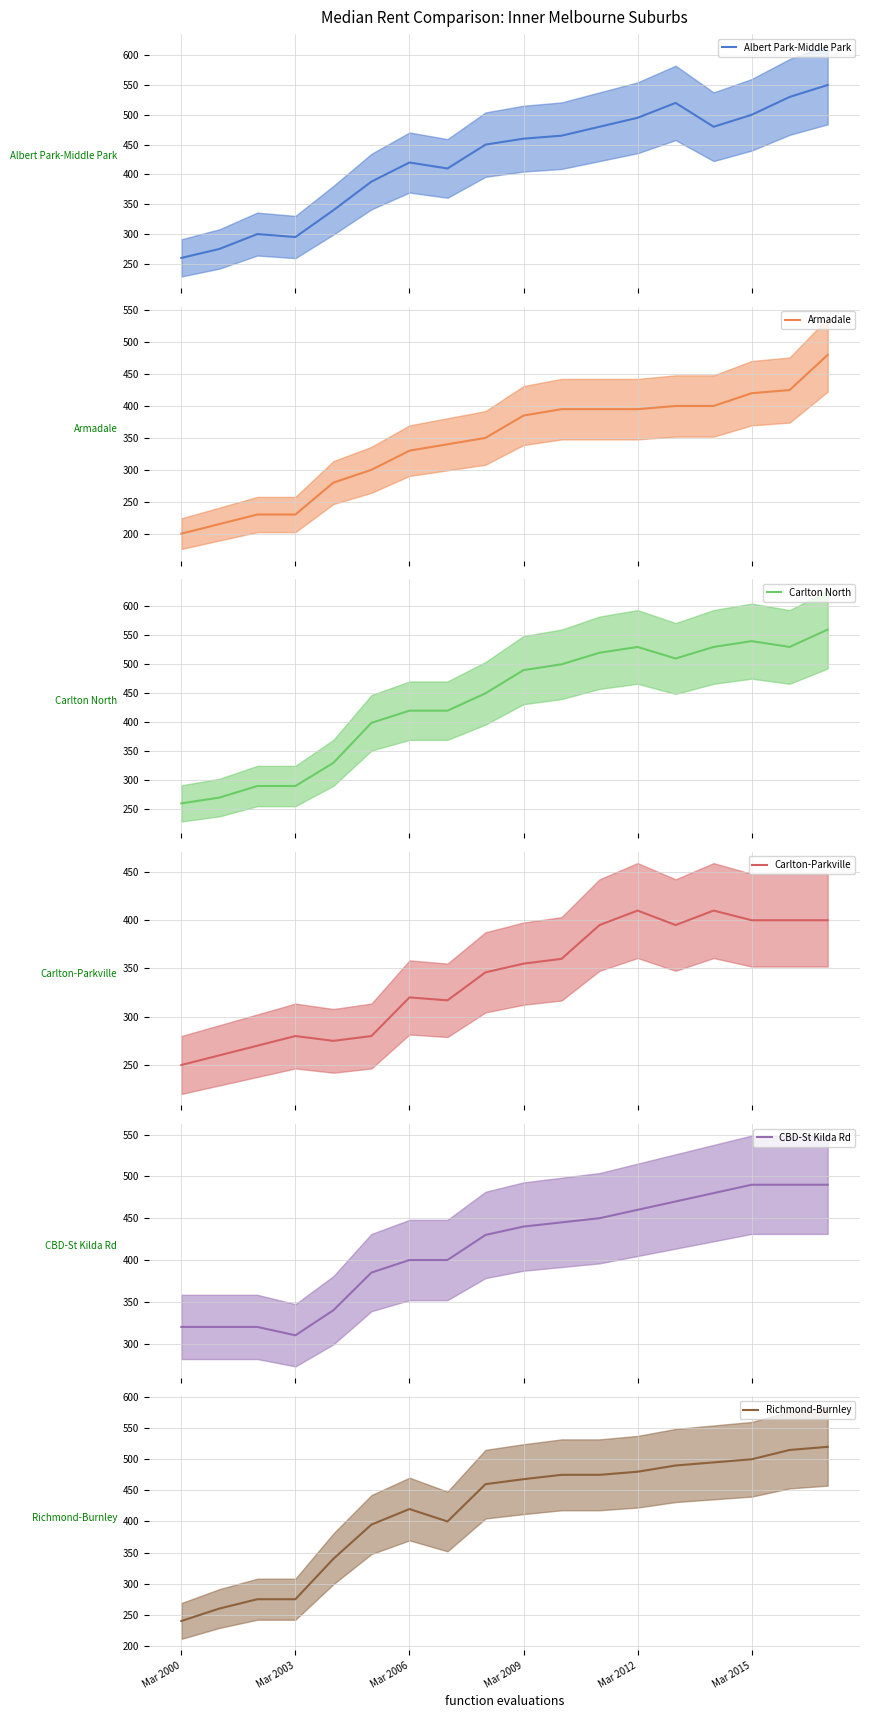

How many categories are shown in the chart?

18